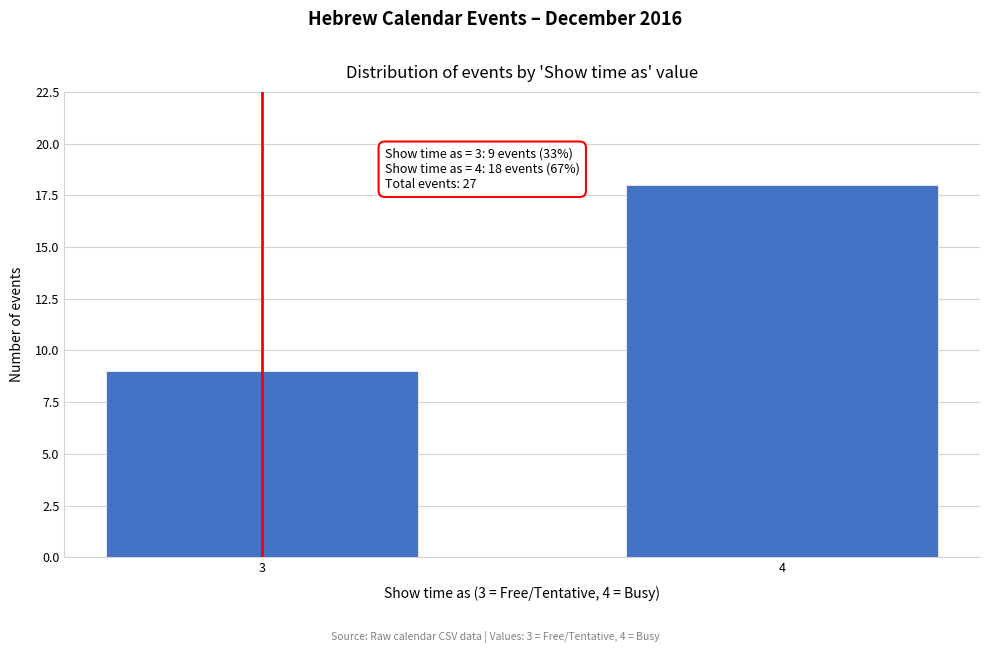

Reading left to right, what are all the values shown in this chart?

9	18